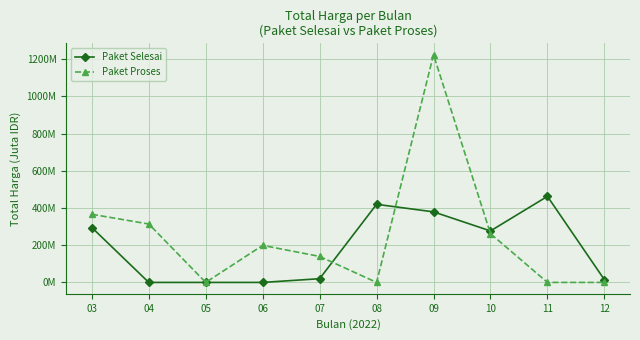

What are all the series names shown in the legend?

Paket Selesai, Paket Proses